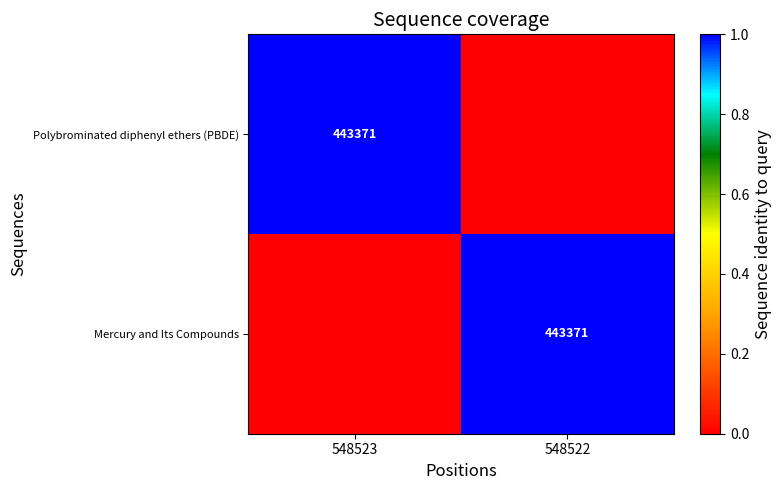

Is it true that Polybrominated diphenyl ethers (PBDE) equals 218754 at 548523?

False